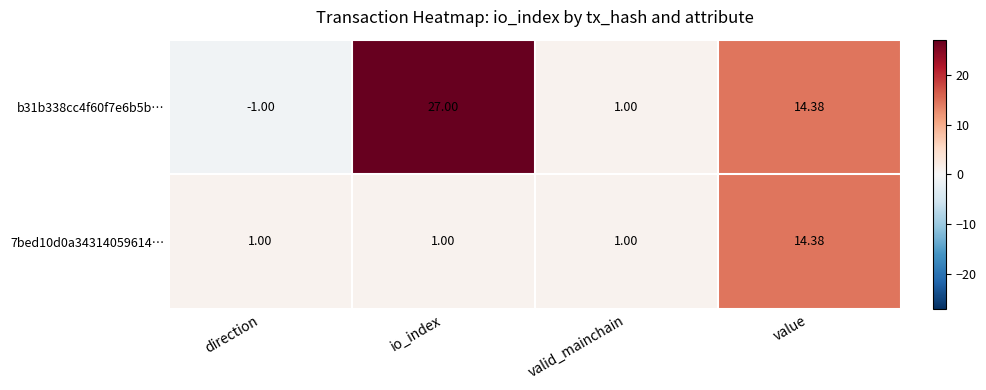

Rank the categories by b31b338cc4f60f7e6b5b… value from highest to lowest.

io_index, value, valid_mainchain, direction